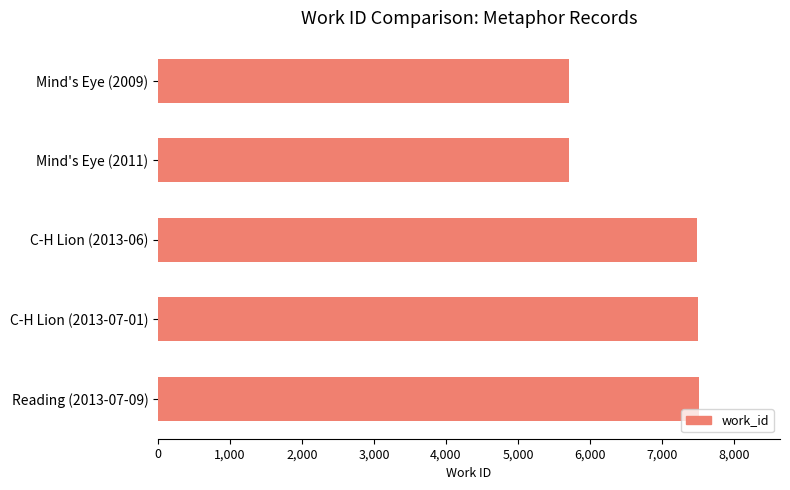

Is it true that the value at C-H Lion (2013-07-01) is 7498?

True